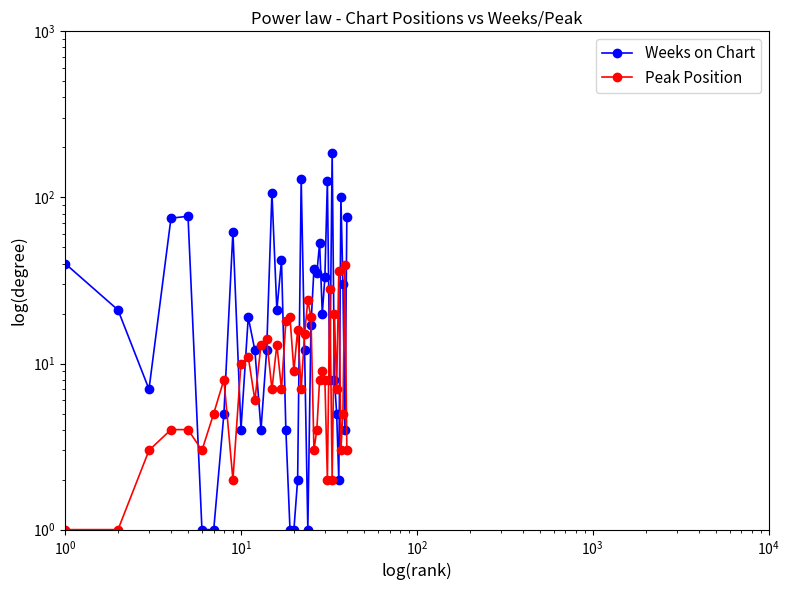

Is this an area chart (filled region under the line)?

No